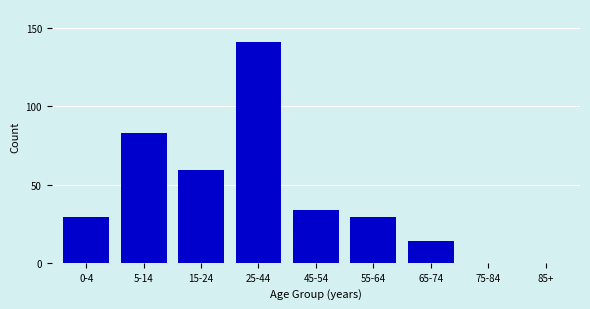

Reading left to right, list all the values displayed in this chart.

0-4=29	5-14=83	15-24=59	25-44=141	45-54=34	55-64=29	65-74=14	75-84=0	85+=0